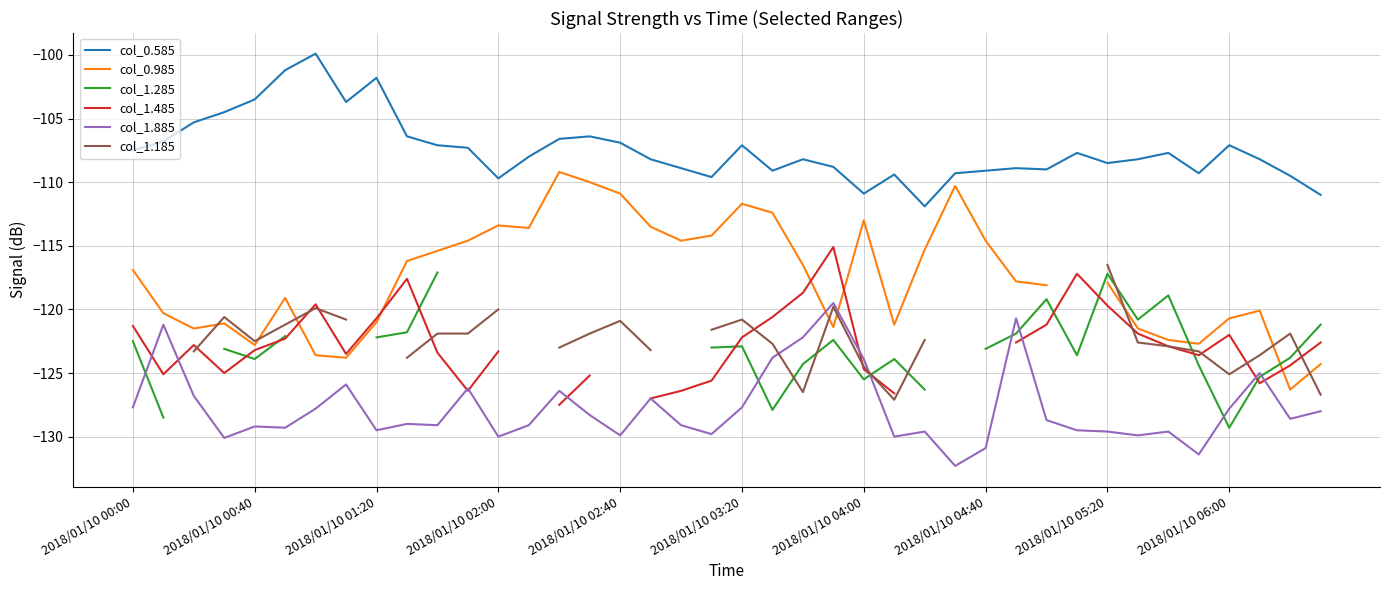

At which label is col_1.285 closest to -123?

19